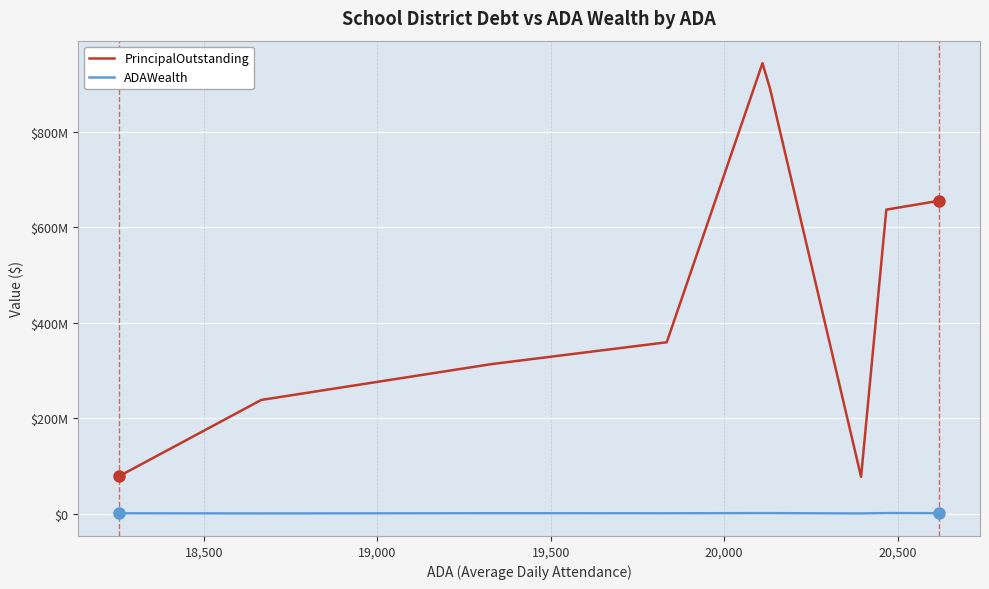

What are all the series names shown in the legend?

PrincipalOutstanding, ADAWealth